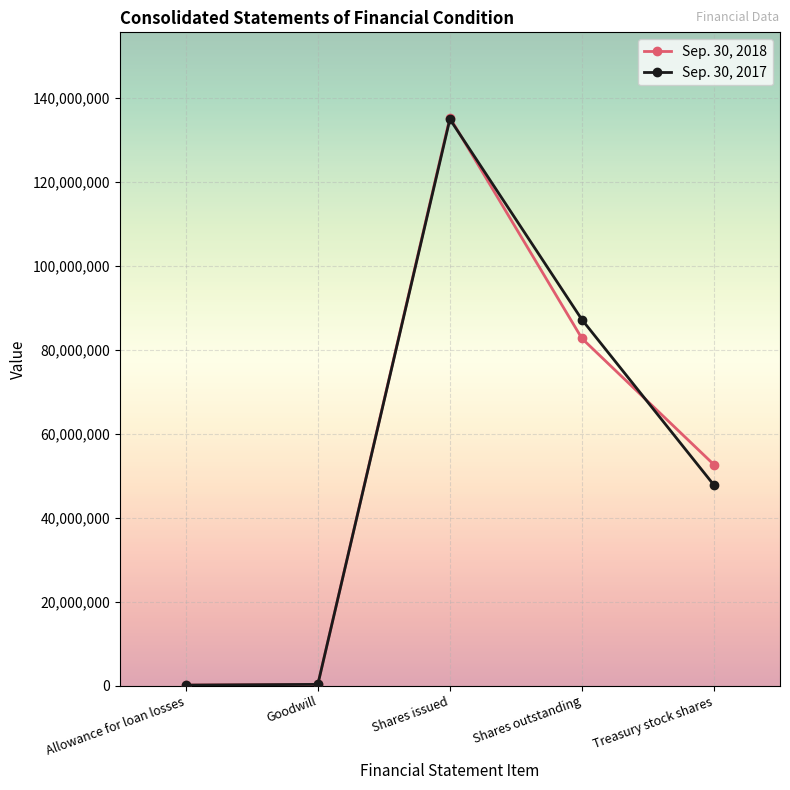

At which category is the sum across all series the highest?

Shares issued